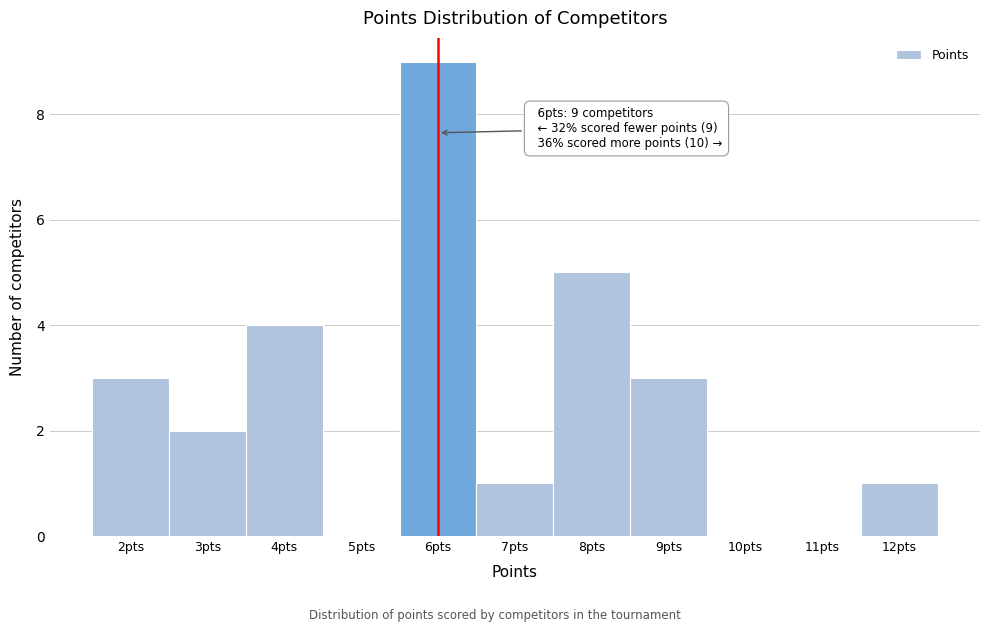

Over which range of the x-axis is the bar tallest?

5.5 to 6.5